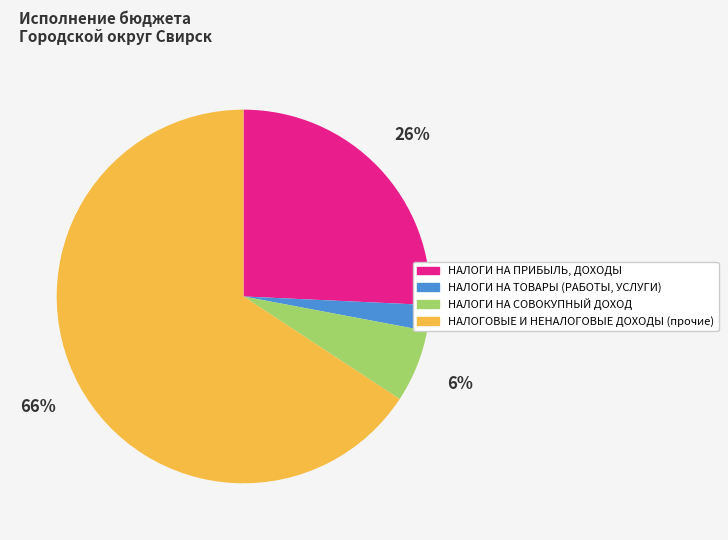

What is the majority slice?

НАЛОГОВЫЕ И НЕНАЛОГОВЫЕ ДОХОДЫ (прочие)